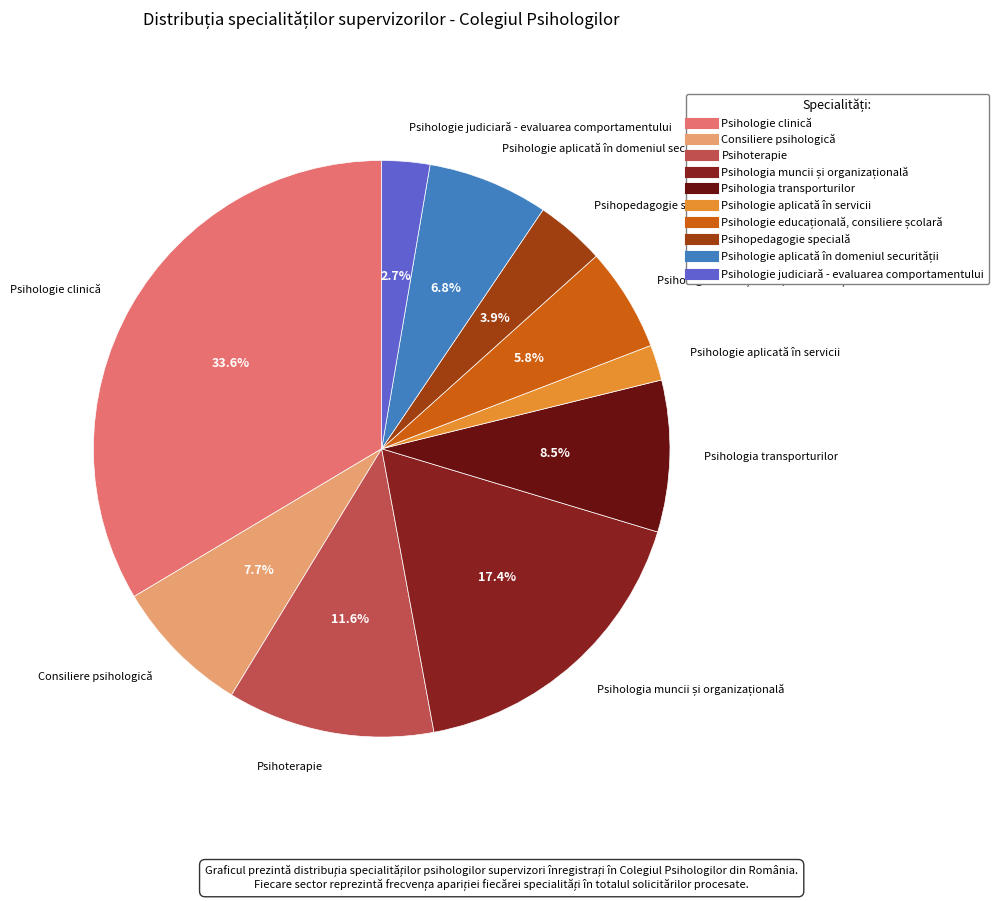

Count the number of slices in the pie.

10